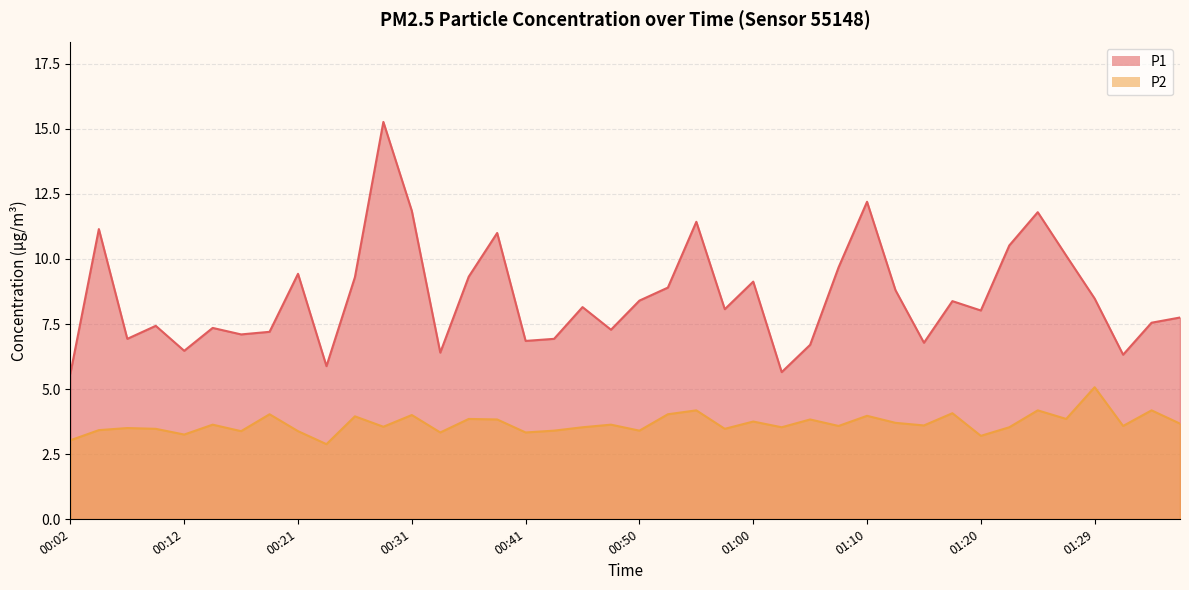

What is the highest value of the P2 series?

5.1